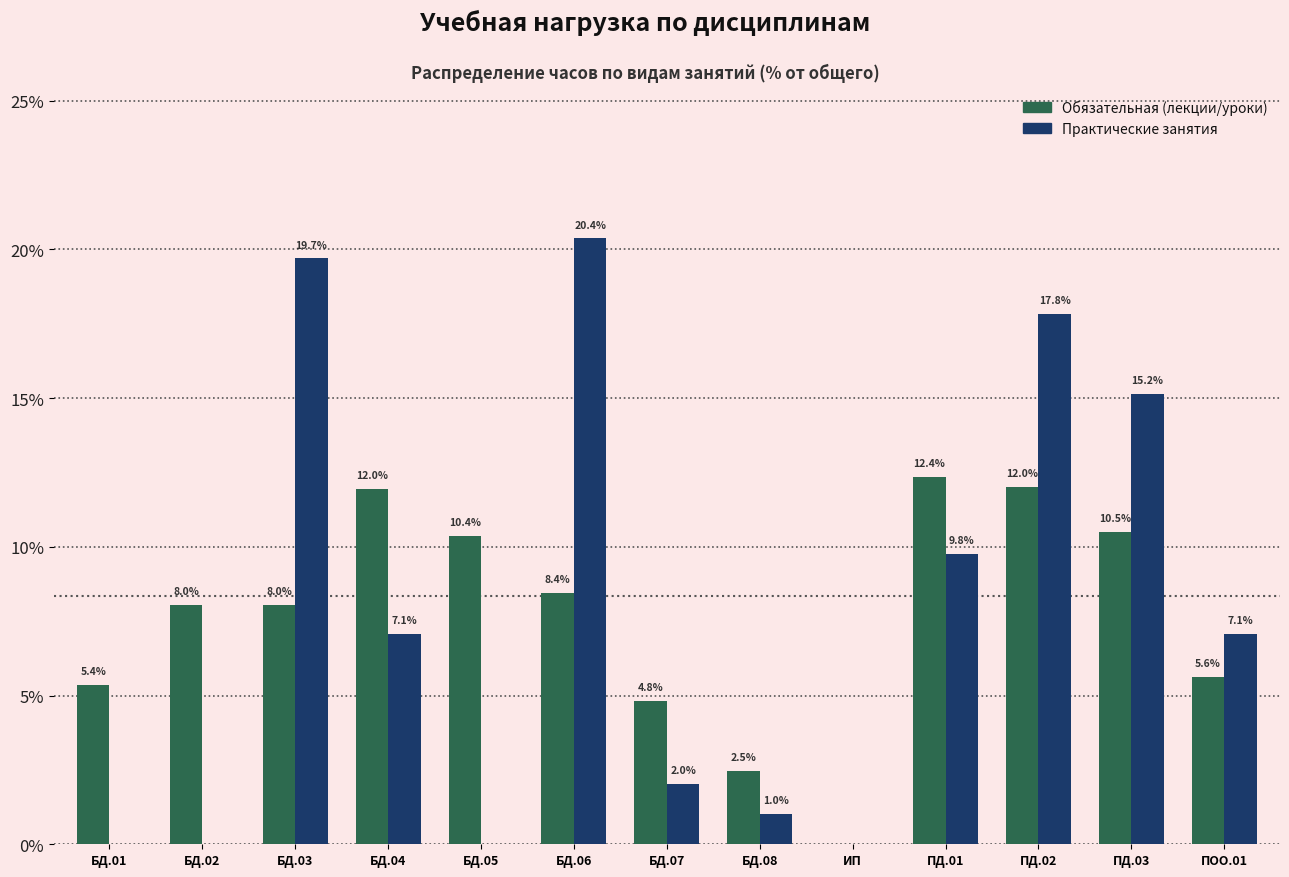

Reading left to right, transcribe all the data shown in this chart.

Обязательная (лекции/уроки): БД.01=5.4	БД.02=8.0	БД.03=8.0	БД.04=12.0	БД.05=10.4	БД.06=8.4	БД.07=4.8	БД.08=2.5	ИП=0.0	ПД.01=12.4	ПД.02=12.0	ПД.03=10.5	ПОО.01=5.6
Практические занятия: БД.01=0.0	БД.02=0.0	БД.03=19.7	БД.04=7.1	БД.05=0.0	БД.06=20.4	БД.07=2.0	БД.08=1.0	ИП=0.0	ПД.01=9.8	ПД.02=17.8	ПД.03=15.2	ПОО.01=7.1